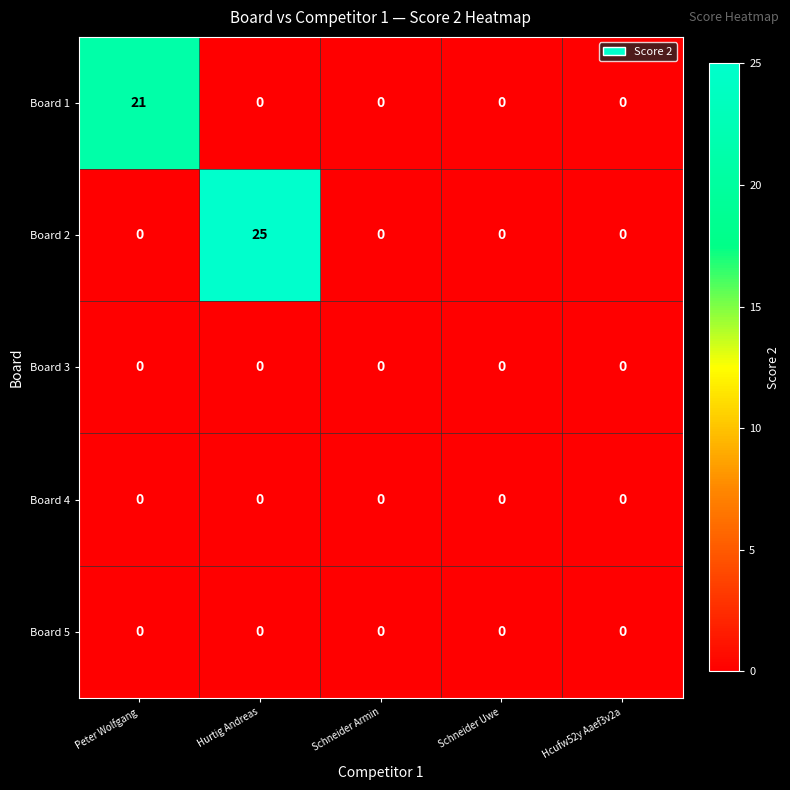

What is the average value of the Board 1 series?

4